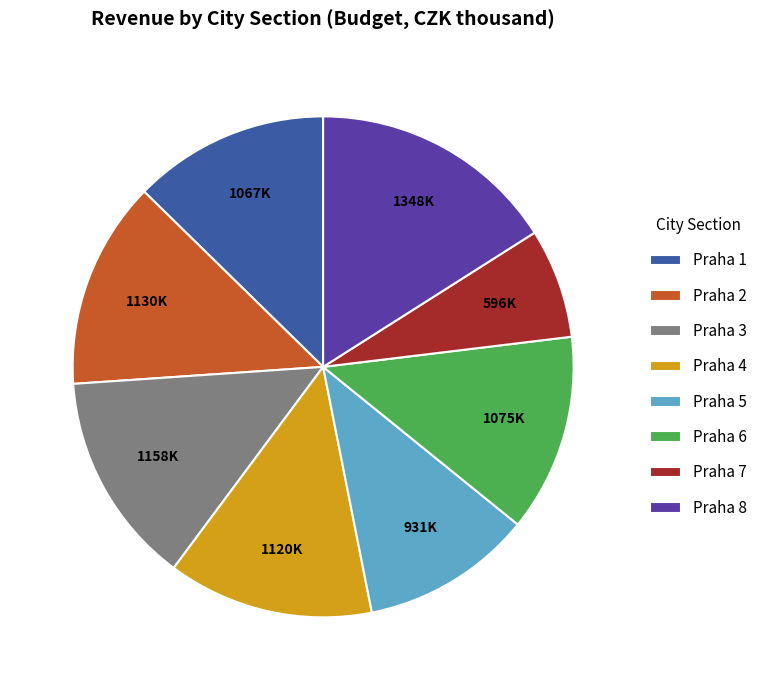

Which category has the smallest portion of the pie?

Praha 7